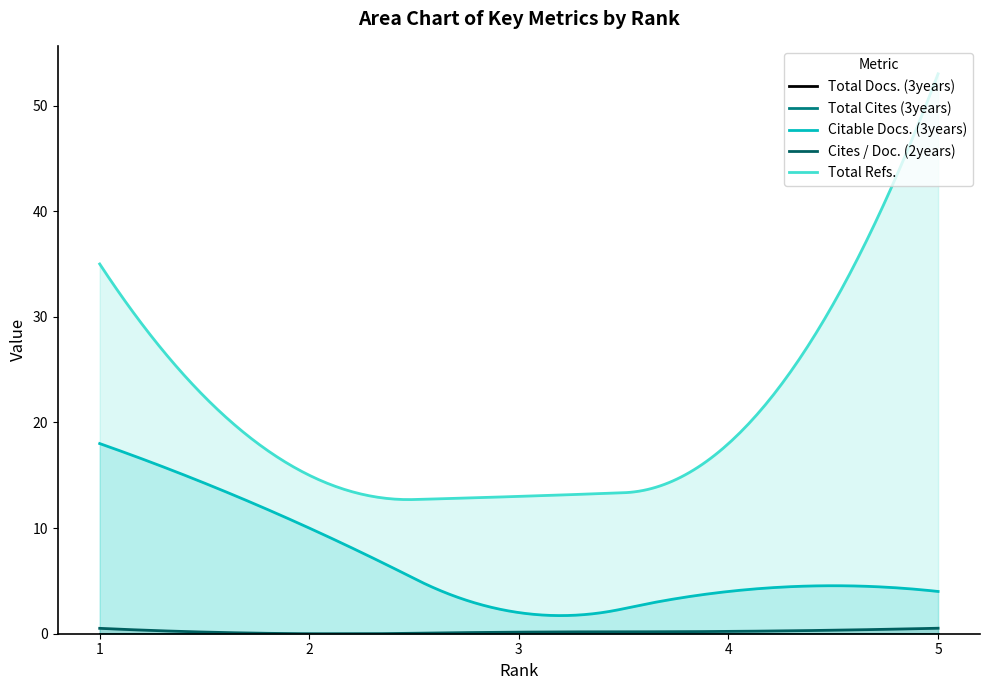

Rank the series at 3 from highest to lowest value.

Total Refs., Citable Docs. (3years), Cites / Doc. (2years), Total Docs. (3years), Total Cites (3years)